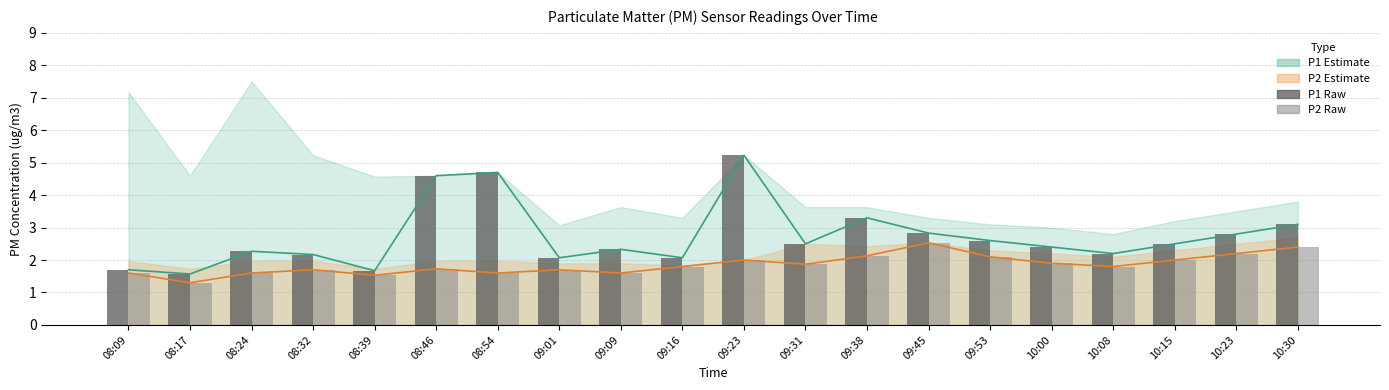

Does the chart contain stacked bars?

No